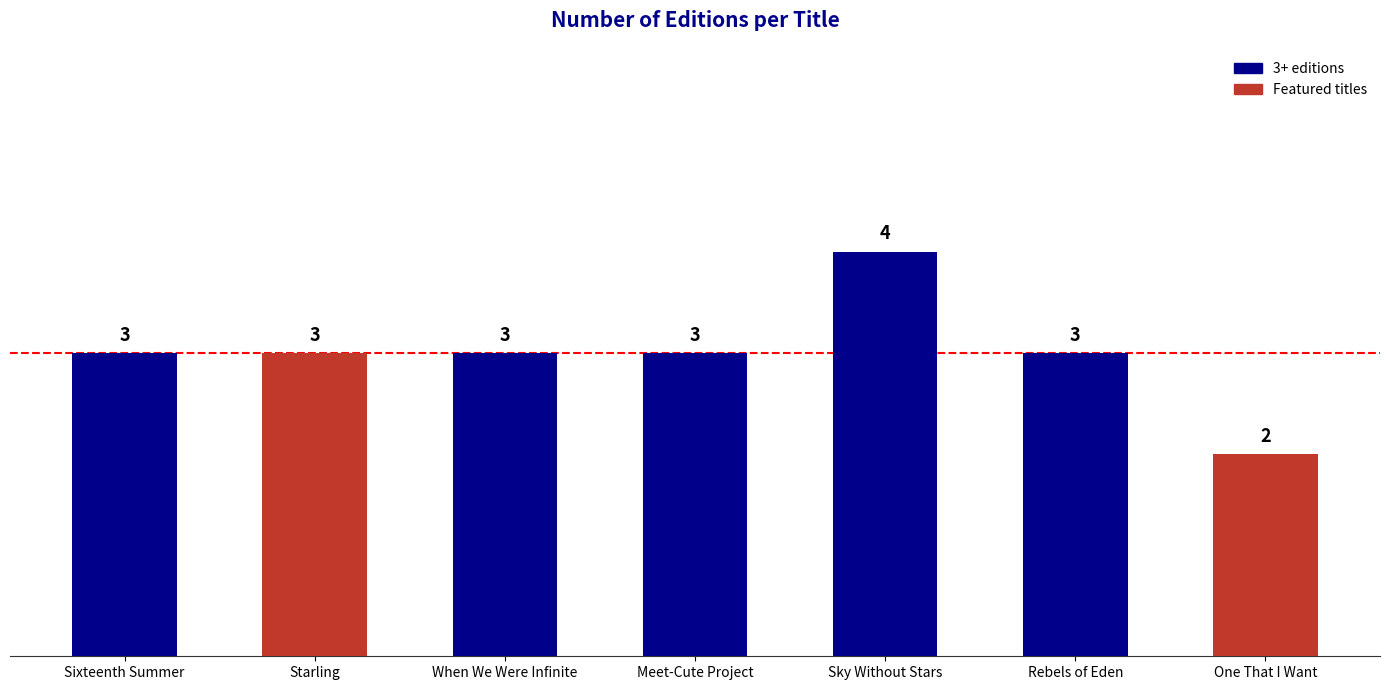

What is the greatest value displayed?

4